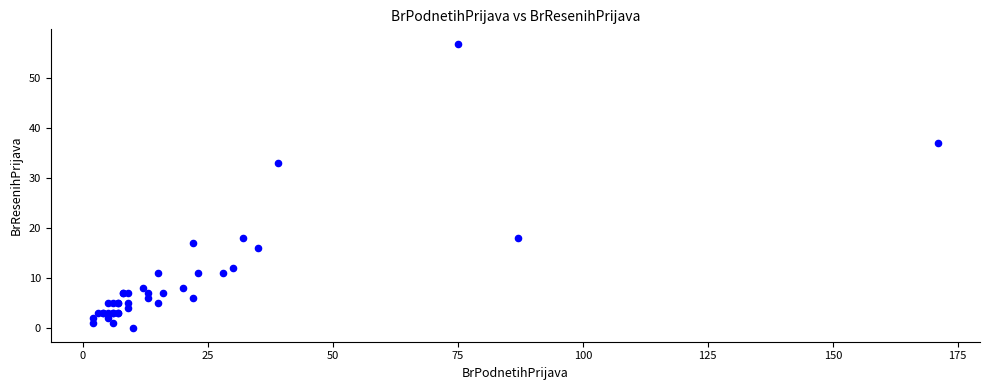

What Y value in the scatter plot is closest to 28?

33